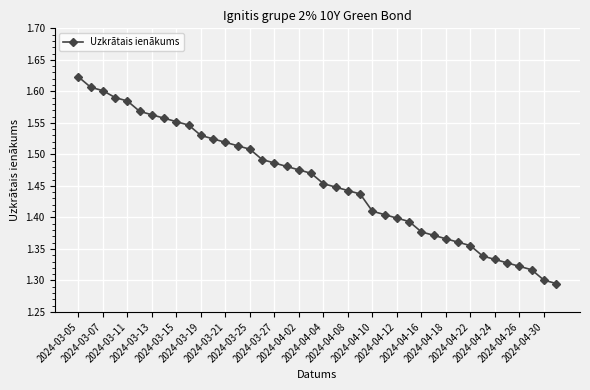

What is the difference between the maximum and minimum values?

0.3